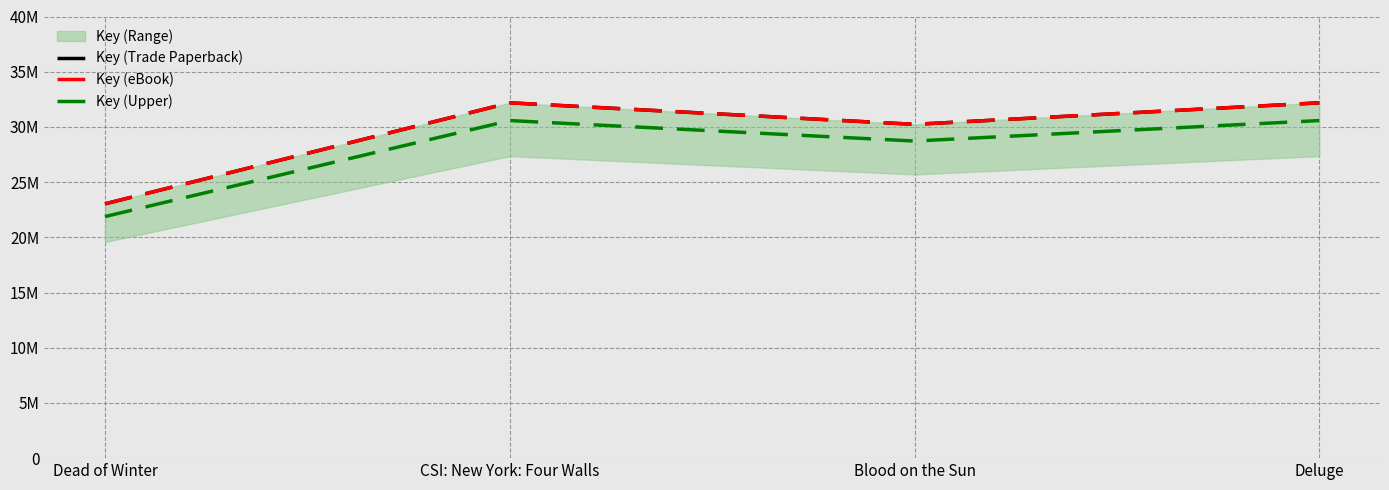

What is the label of the 3rd point from the right?

CSI: New York: Four Walls